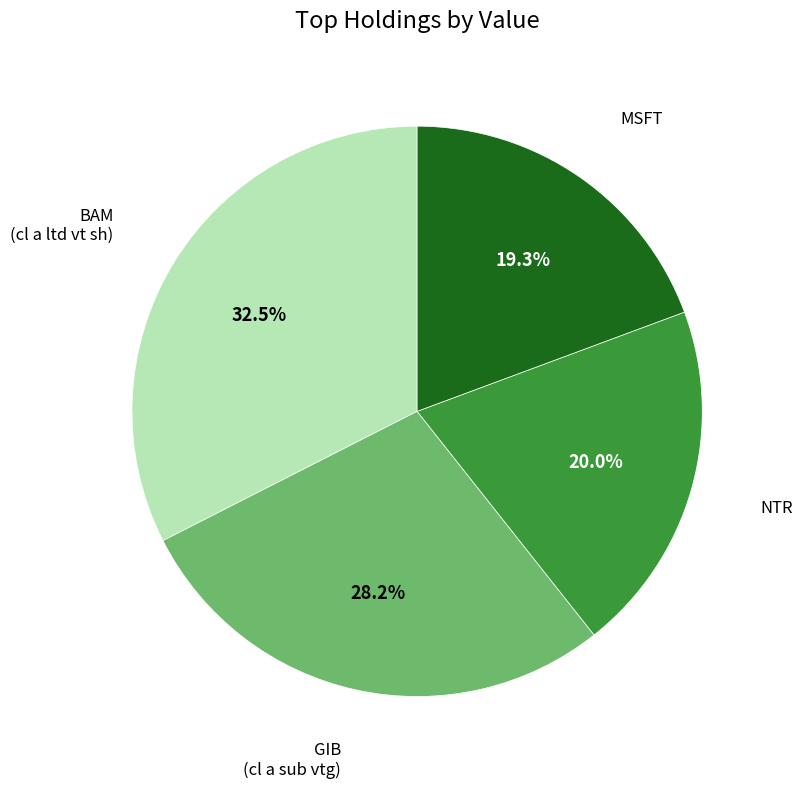

To the nearest percent, what is the average slice percentage?

25%